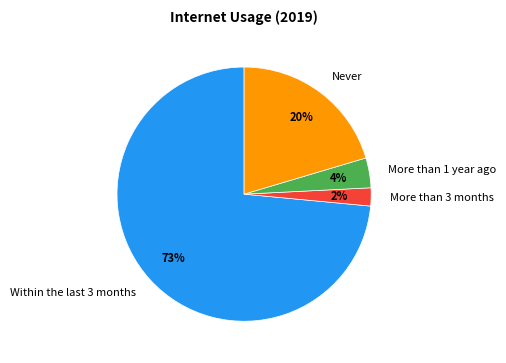

How many slices are in this pie chart?

4